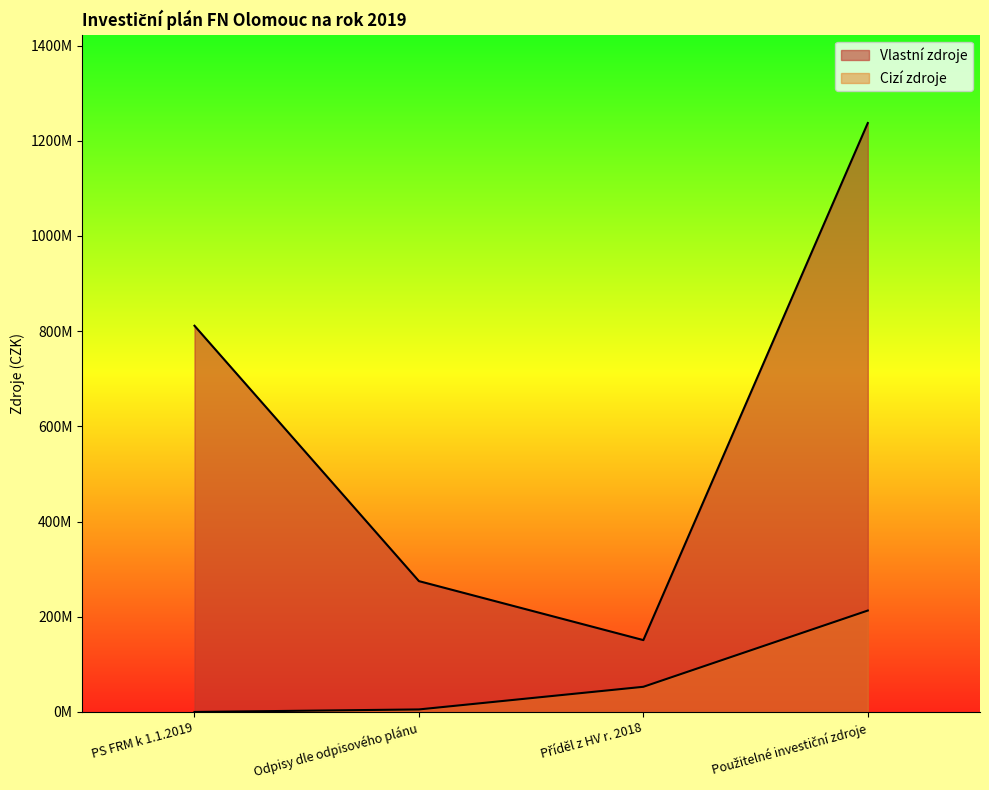

Which category has the highest value in the Cizí zdroje series?

Použitelné investiční zdroje